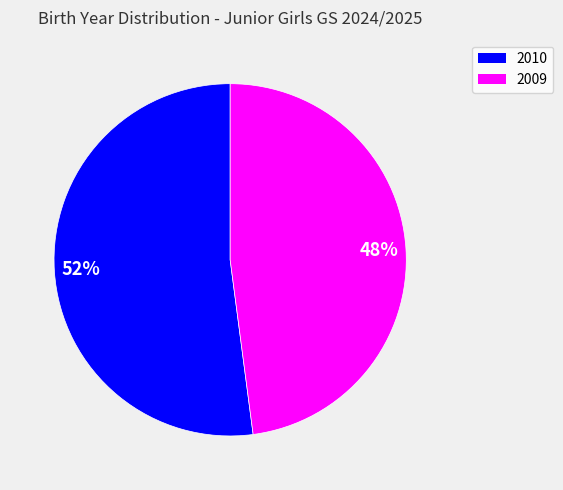

The 2009 slice represents 58% of the pie. True or false?

False